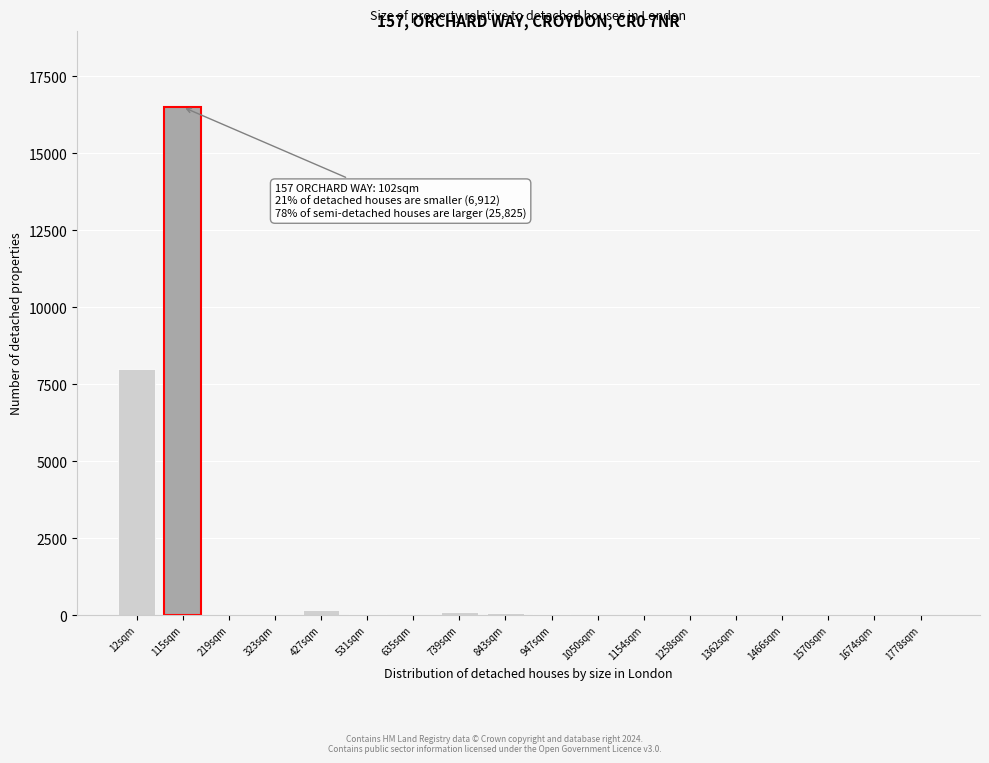

What is the greatest value displayed?

16500